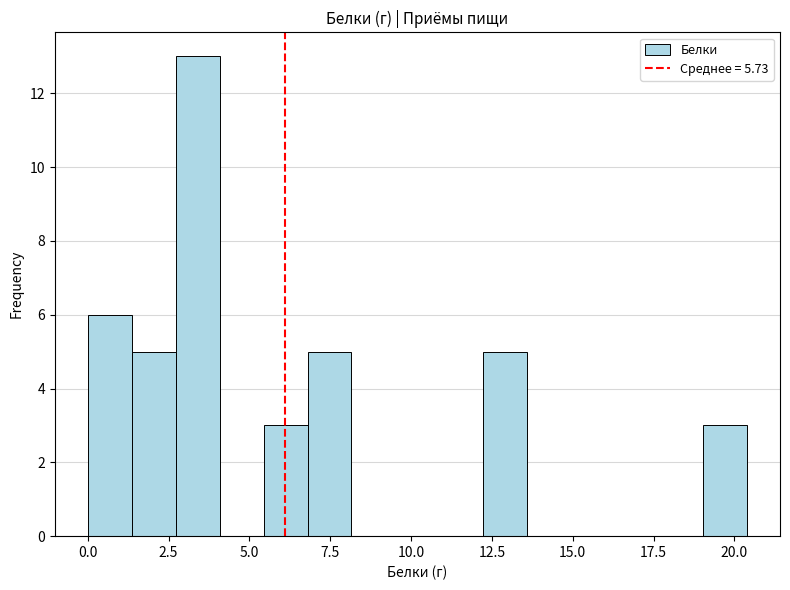

Read against the x-axis, roughly where is the centre of the tallest bar?

3.5